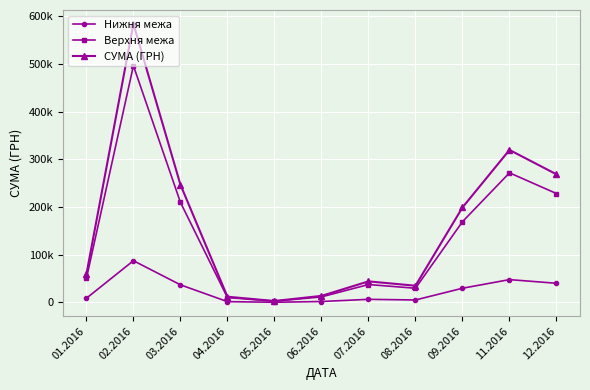

Which series changed the most between 04.2016 and 12.2016?

СУМА (ГРН)